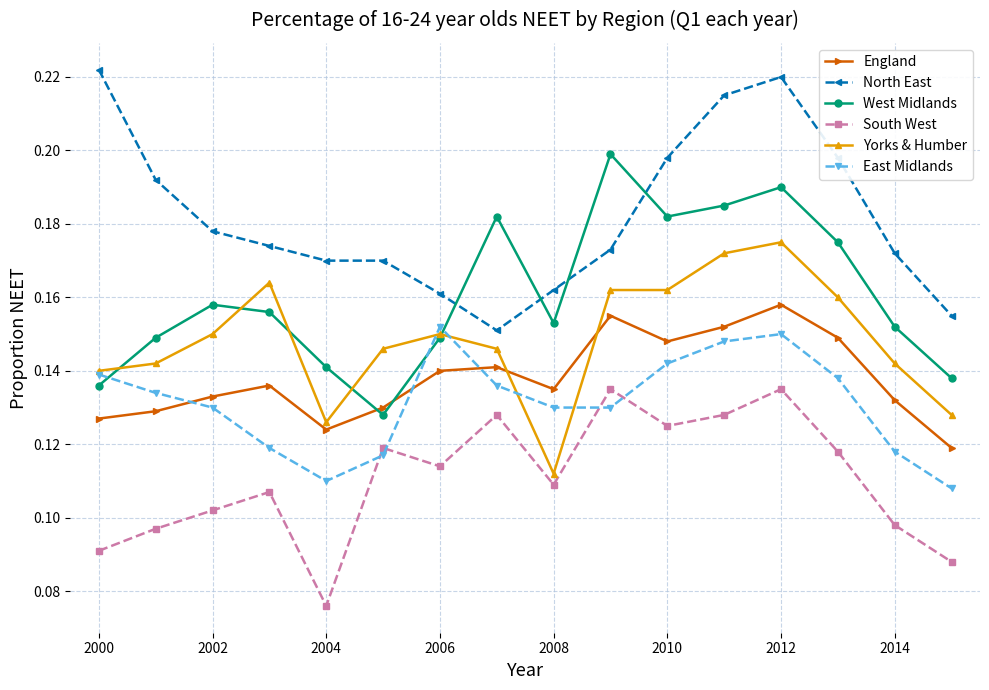

How many intersections are there between East Midlands and West Midlands?

3